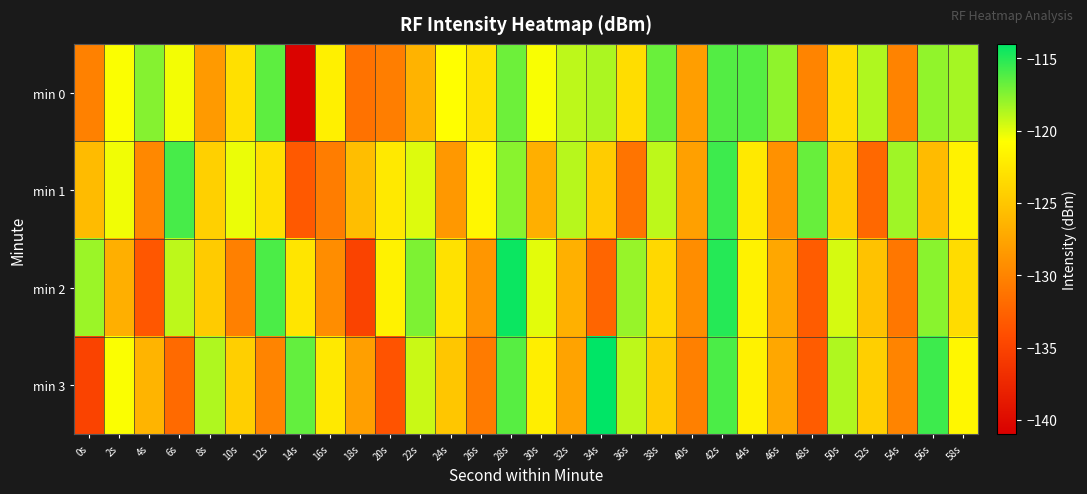

Reading right to left, transcribe all the data shown in this chart.

min 0: 58s=-118.4	56s=-117.9	54s=-130.1	52s=-118.7	50s=-123.3	48s=-130.0	46s=-117.8	44s=-116.3	42s=-116.3	40s=-128.0	38s=-116.8	36s=-123.3	34s=-118.6	32s=-119.0	30s=-120.6	28s=-116.9	26s=-122.9	24s=-120.8	22s=-126.5	20s=-130.4	18s=-131.4	16s=-121.9	14s=-140.7	12s=-116.5	10s=-123.1	8s=-128.3	6s=-120.5	4s=-117.6	2s=-120.7	0s=-130.2
min 1: 58s=-121.7	56s=-125.9	54s=-118.2	52s=-132.1	50s=-124.5	48s=-116.8	46s=-129.0	44s=-122.3	42s=-115.7	40s=-127.9	38s=-119.0	36s=-131.2	34s=-124.6	32s=-118.9	30s=-126.8	28s=-117.7	26s=-121.3	24s=-128.5	22s=-119.9	20s=-122.3	18s=-125.6	16s=-130.5	14s=-133.2	12s=-123.1	10s=-120.3	8s=-124.3	6s=-115.9	4s=-129.7	2s=-120.4	0s=-125.9
min 2: 58s=-123.3	56s=-117.7	54s=-131.0	52s=-125.3	50s=-119.7	48s=-133.0	46s=-127.3	44s=-121.7	42s=-115.0	40s=-129.3	38s=-123.7	36s=-118.0	34s=-132.3	32s=-126.7	30s=-120.0	28s=-114.3	26s=-128.7	24s=-123.0	22s=-117.3	20s=-121.7	18s=-135.0	16s=-129.3	14s=-122.7	12s=-116.0	10s=-130.3	8s=-124.7	6s=-119.0	4s=-133.5	2s=-126.8	0s=-118.1
min 3: 58s=-121.3	56s=-115.7	54s=-130.0	52s=-124.3	50s=-118.7	48s=-133.0	46s=-127.3	44s=-121.7	42s=-116.0	40s=-130.3	38s=-124.7	36s=-119.0	34s=-113.3	32s=-127.7	30s=-122.0	28s=-116.3	26s=-130.7	24s=-125.0	22s=-119.3	20s=-133.7	18s=-128.0	16s=-122.3	14s=-116.7	12s=-130.0	10s=-124.3	8s=-118.7	6s=-132.0	4s=-126.3	2s=-120.7	0s=-135.0